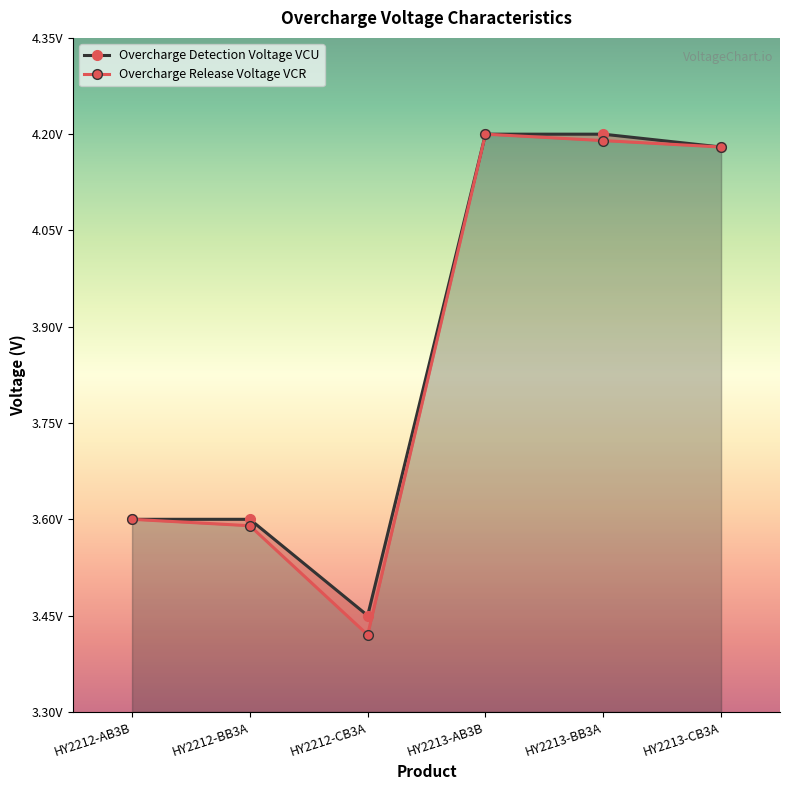

What is the sum of all Overcharge Detection Voltage VCU values?

23.2